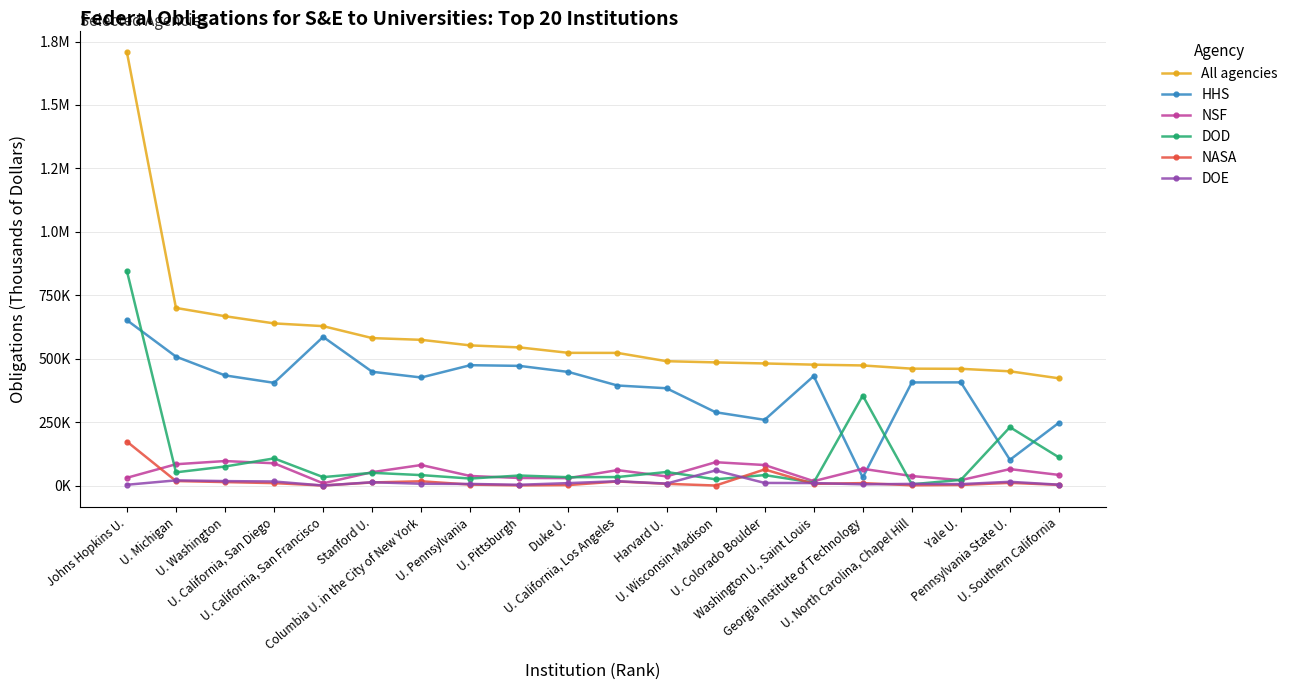

How many intersections are there between DOD and DOE?

4